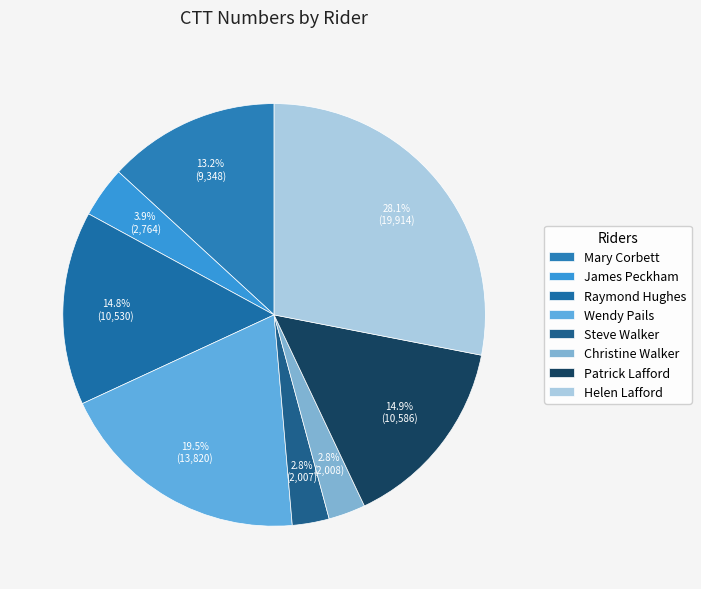

To the nearest percent, what percentage of the pie is Steve Walker?

3%